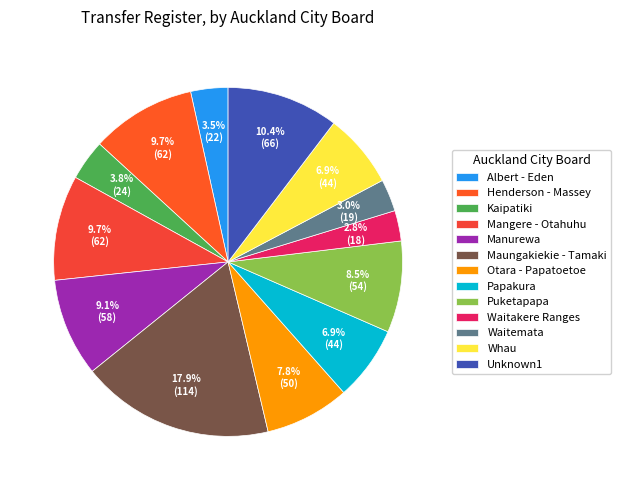

Which has a higher value, Kaipatiki or Albert - Eden?

Kaipatiki